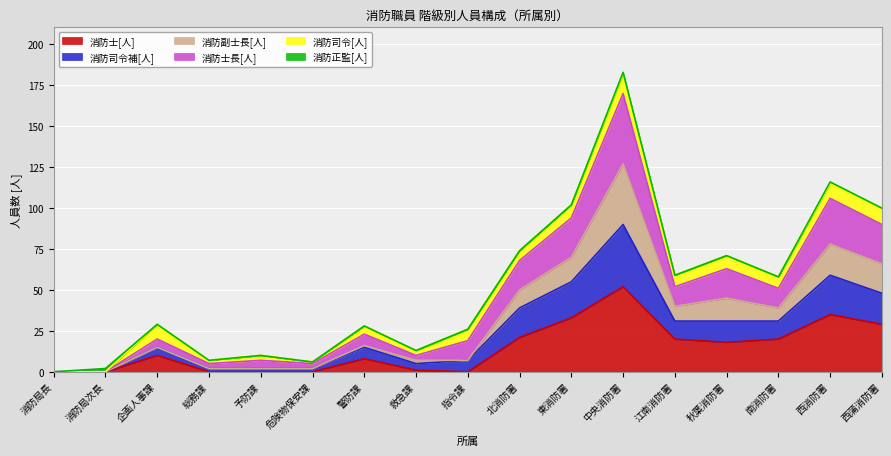

At which category is the sum across all series the highest?

中央消防署